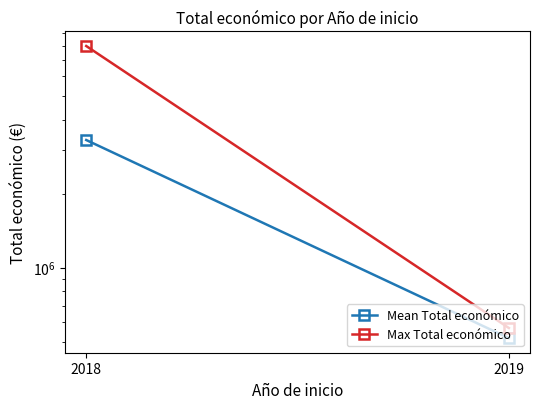

How many categories are shown in the chart?

2